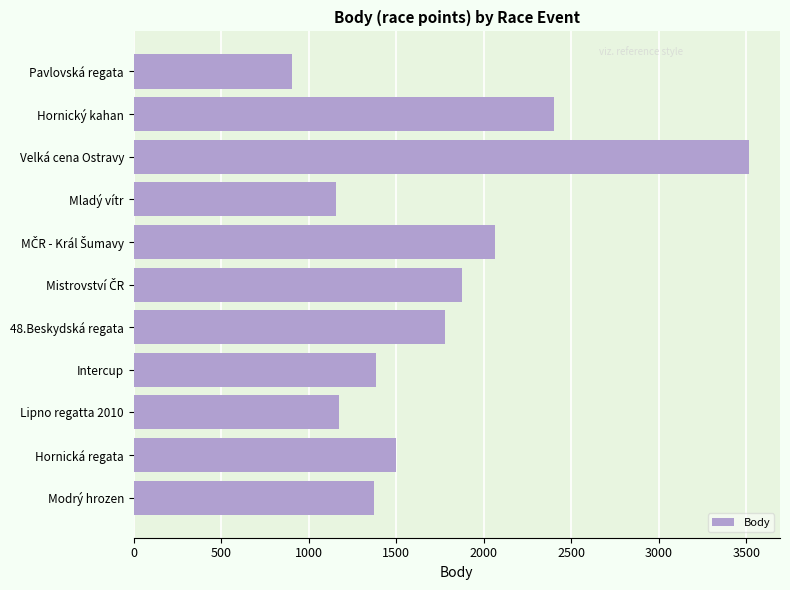

What is the label of the 4th bar from the top?

Mladý vítr